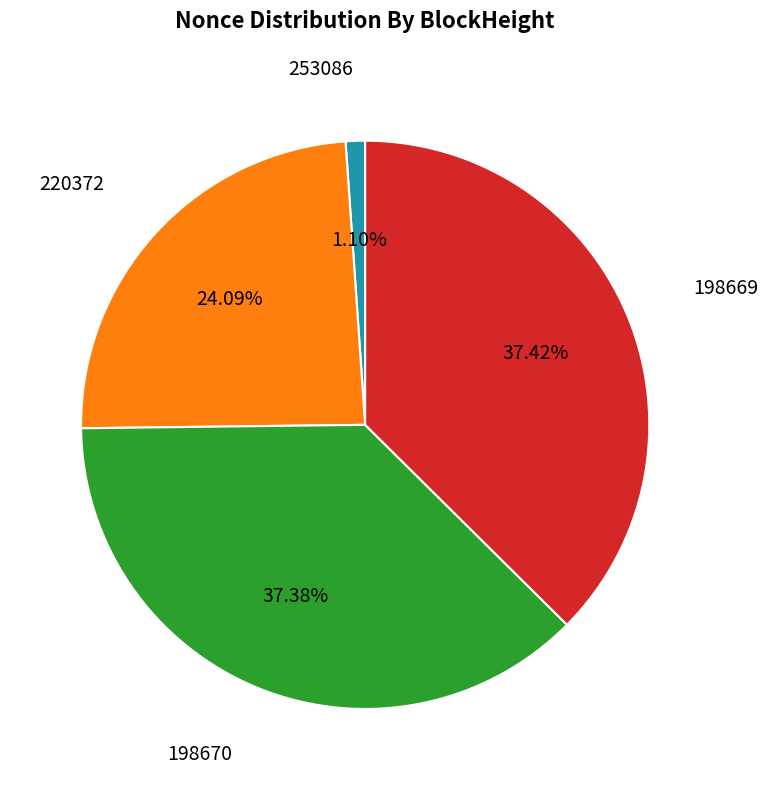

Is there a majority slice in this chart?

No